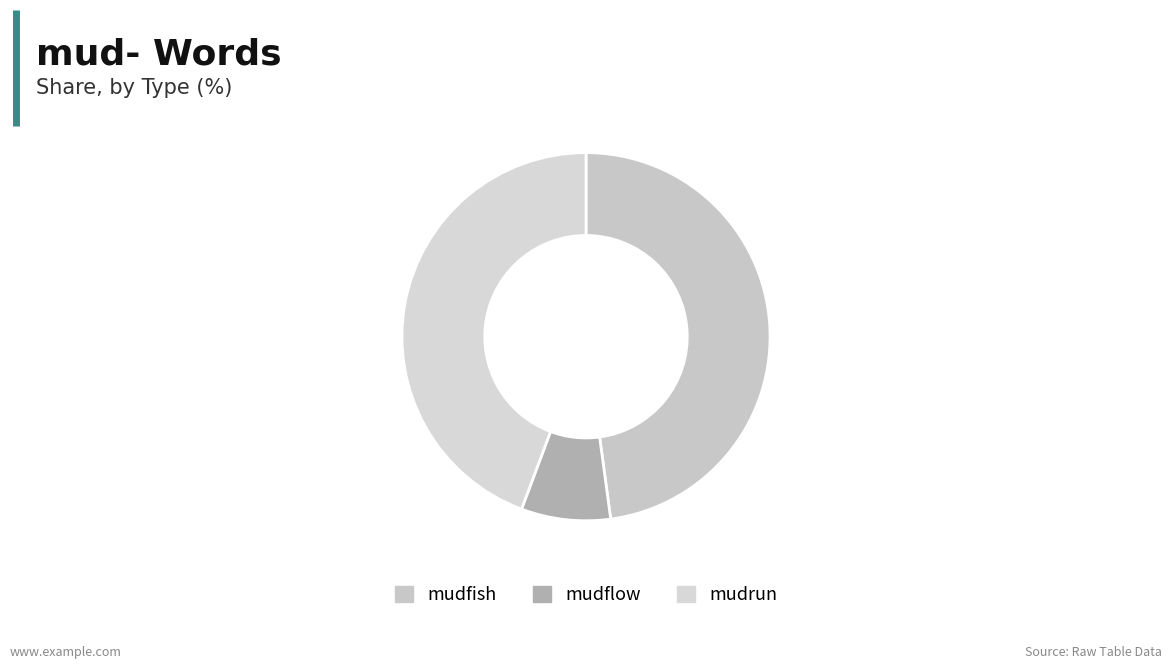

To the nearest percent, what is the average slice percentage?

33%